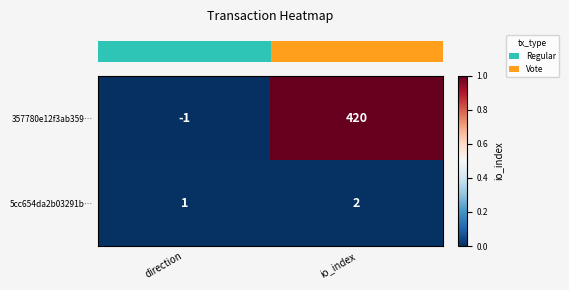

At which category is the sum across all series the highest?

io_index